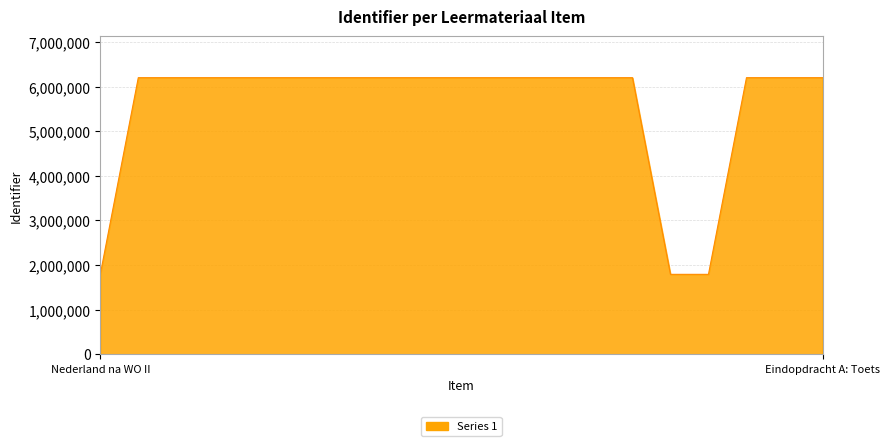

What is the maximum value shown in the chart?

6199923